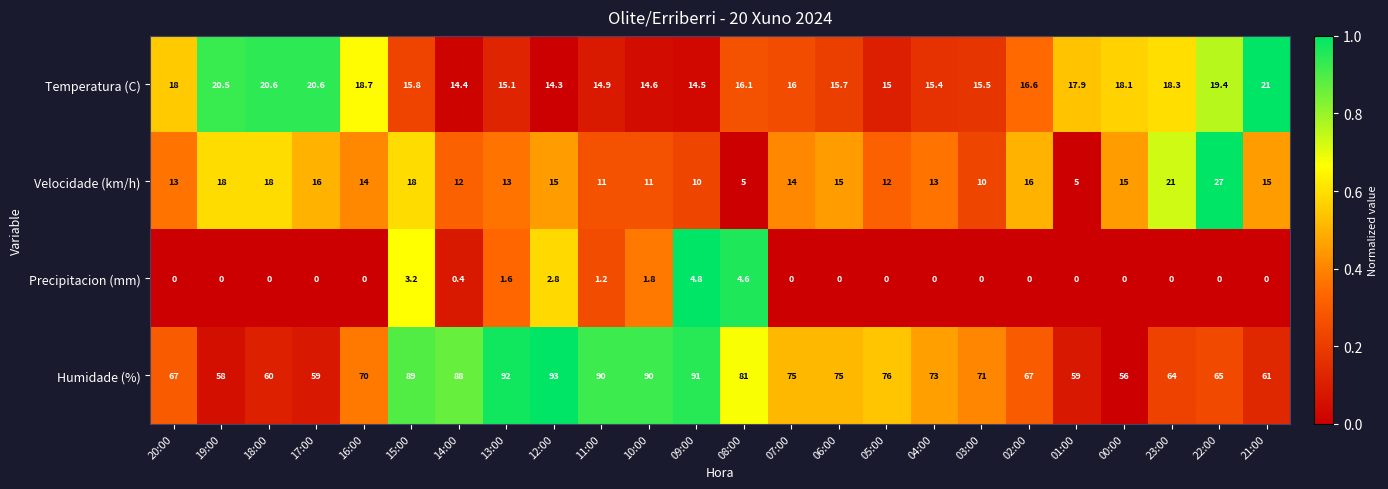

What is the sum of all Temperatura (C) values?

407.0